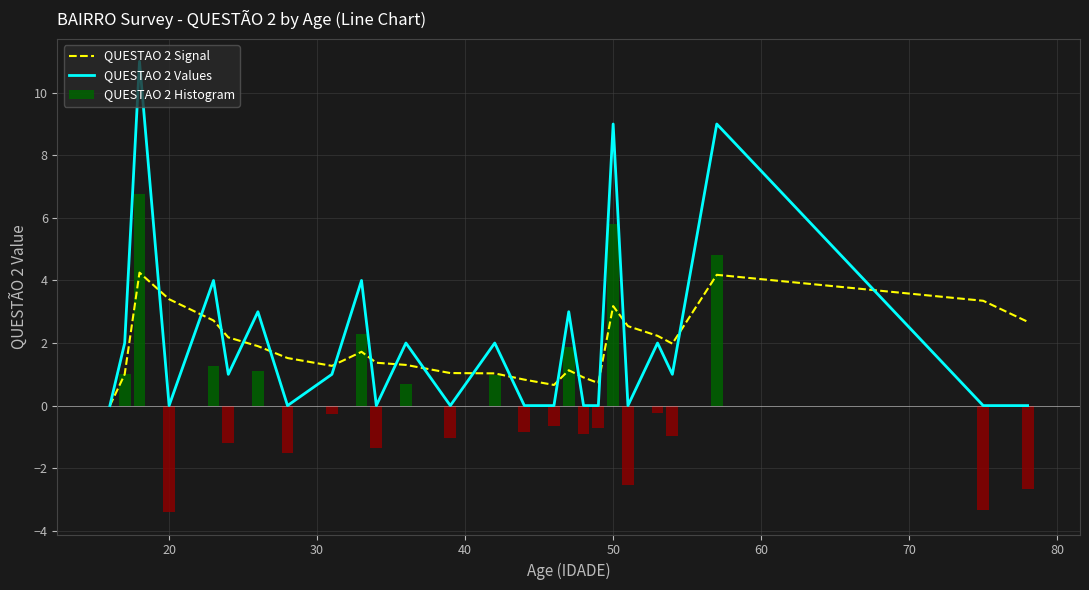

What is the sum of all QUESTAO 2 Histogram values?

4.9